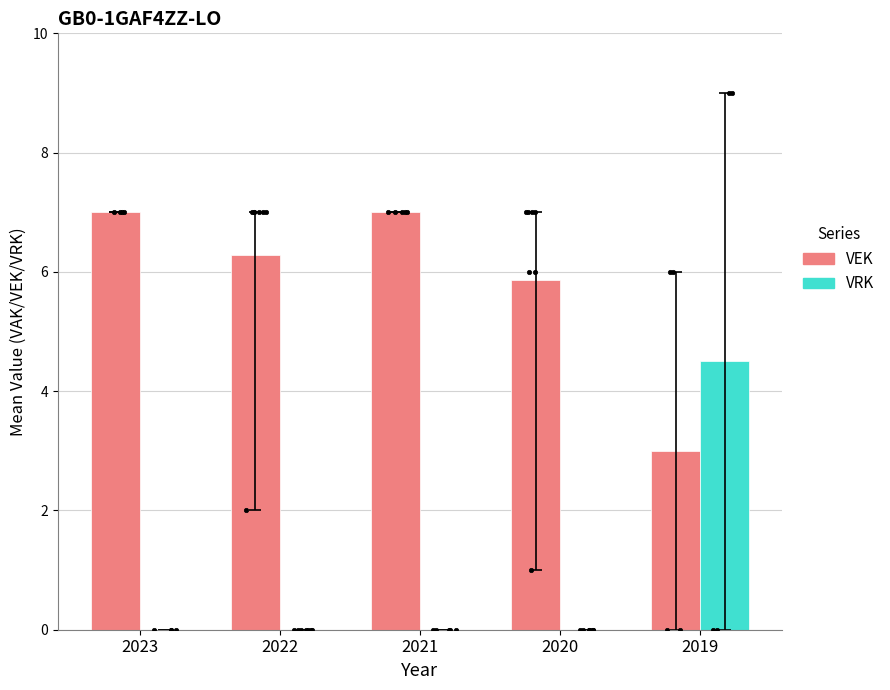

Which series reaches the maximum Y coordinate?

VEK